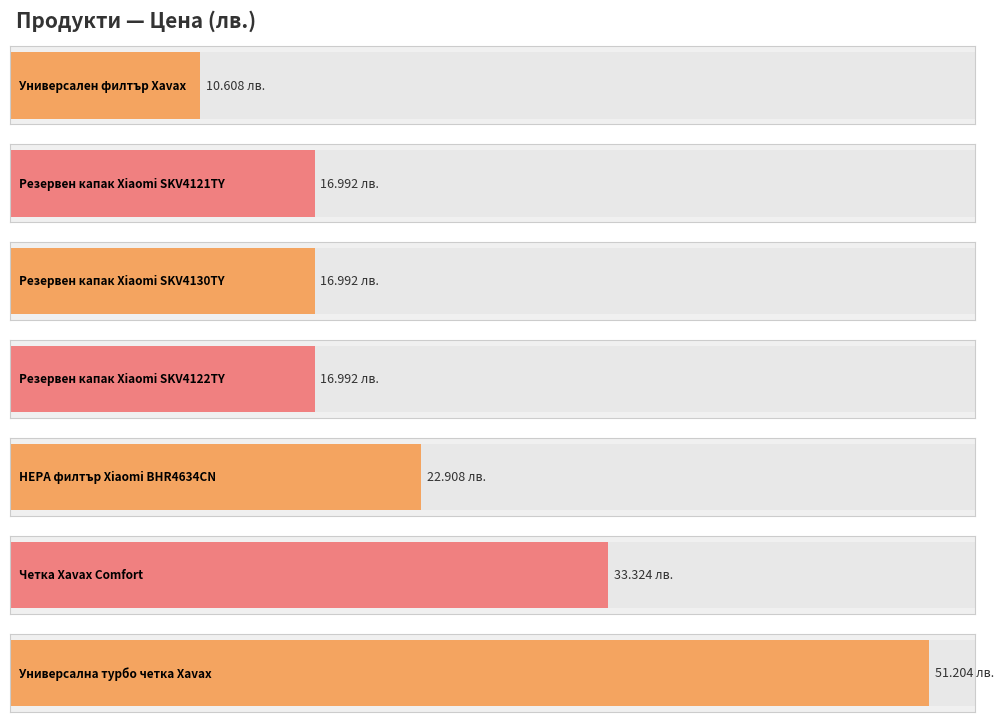

At which label does the data first exceed 16?

XIAOMI-SKV4121TY